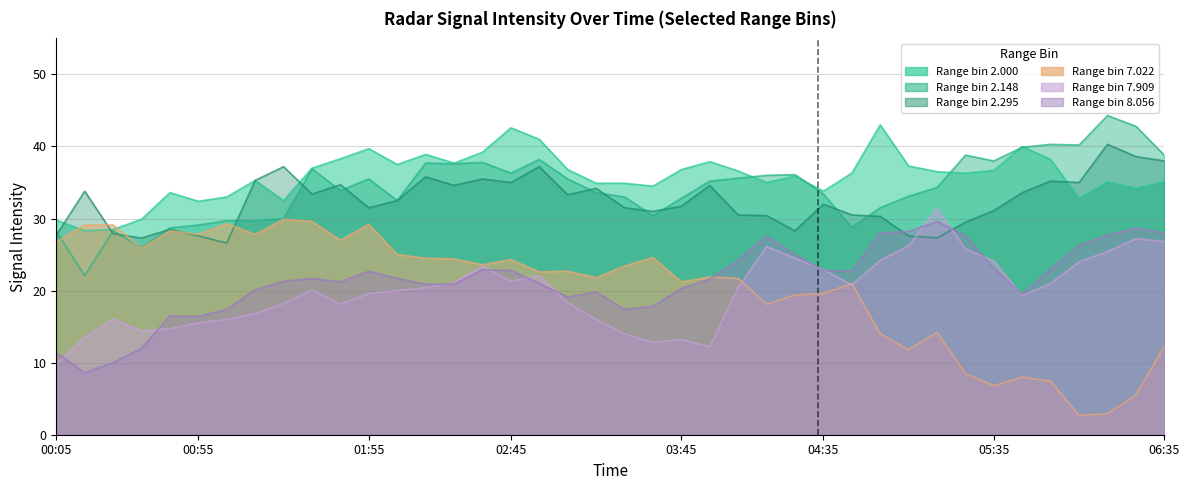

Which has a higher value, 2016/05/18 01:25 or 2016/05/18 00:05?

2016/05/18 01:25